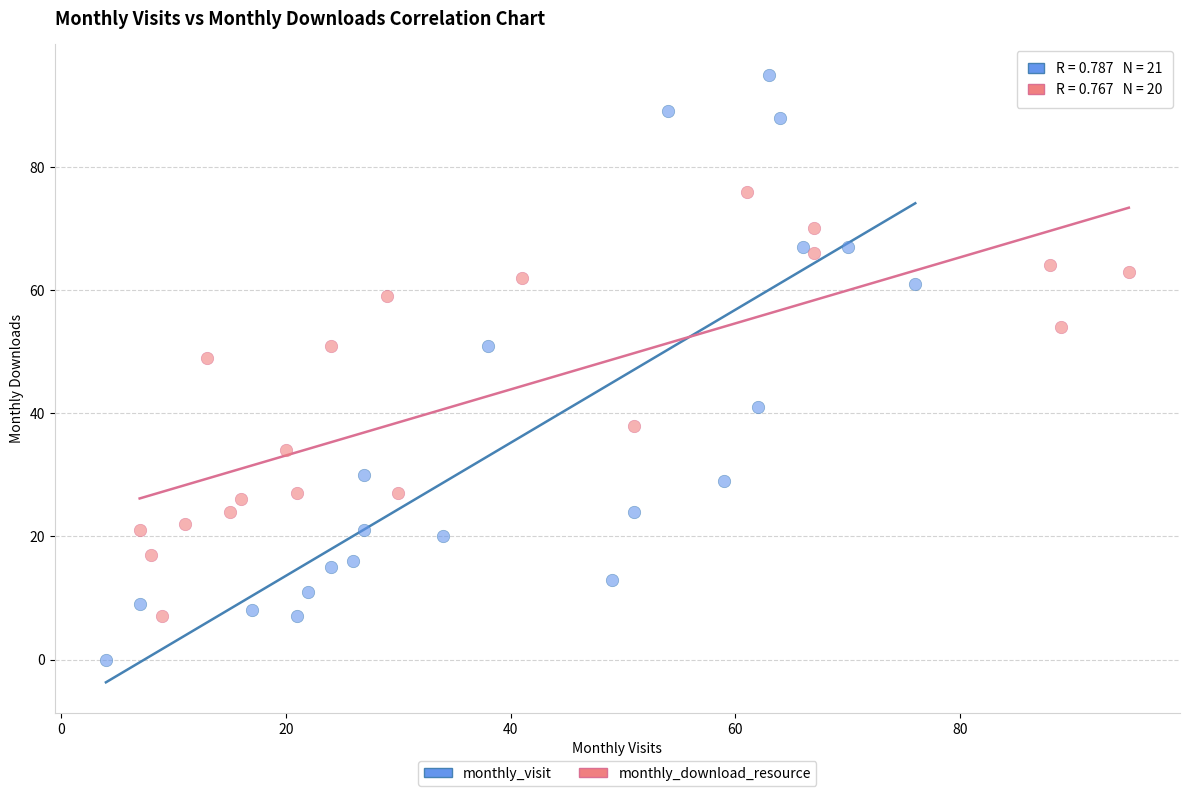

Which series contains the highest Y value?

monthly_visit